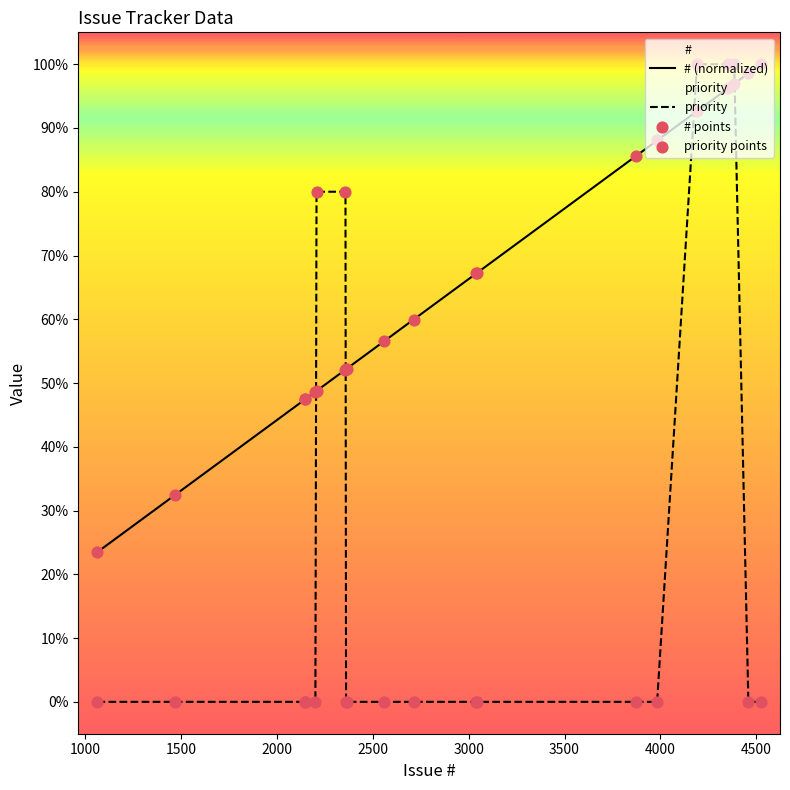

Which series contains the lowest Y value?

priority